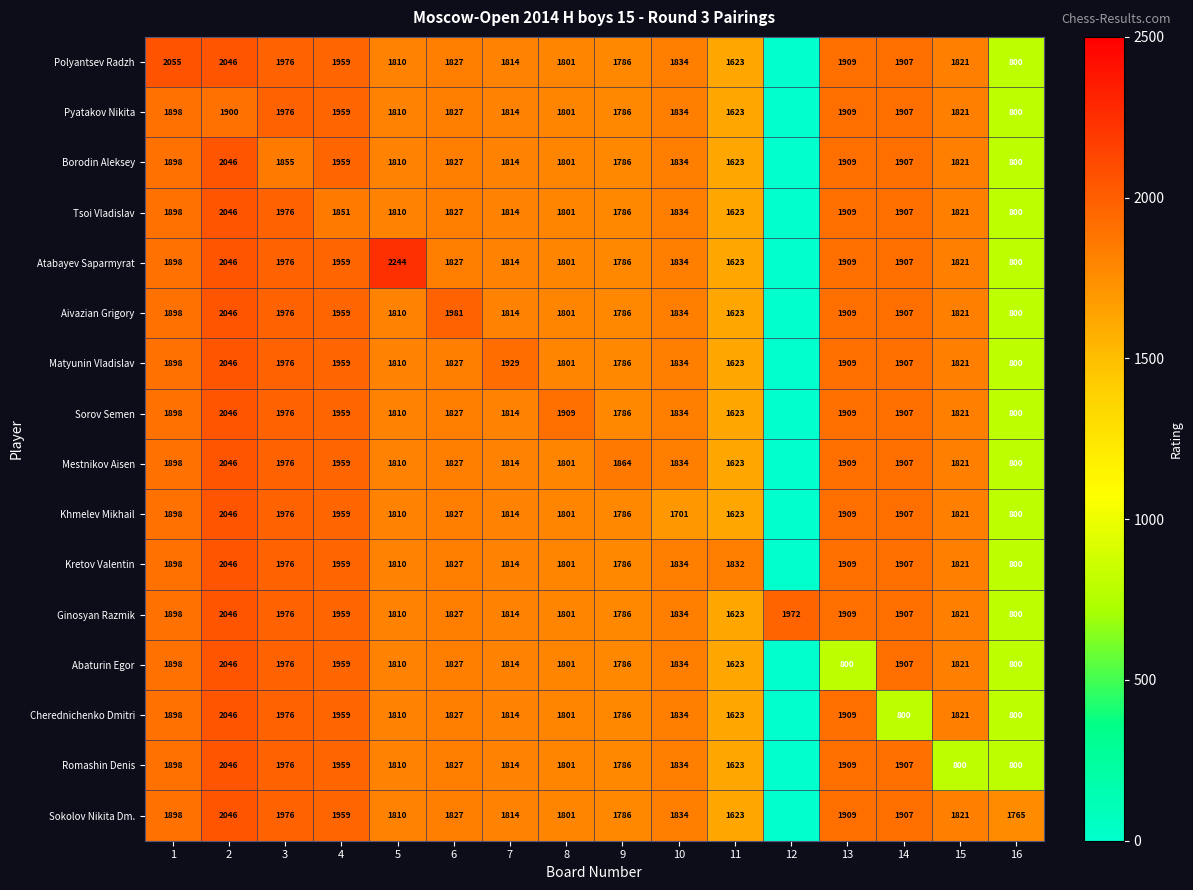

The Kretov Valentin series shows 800 at 16. True or false?

True